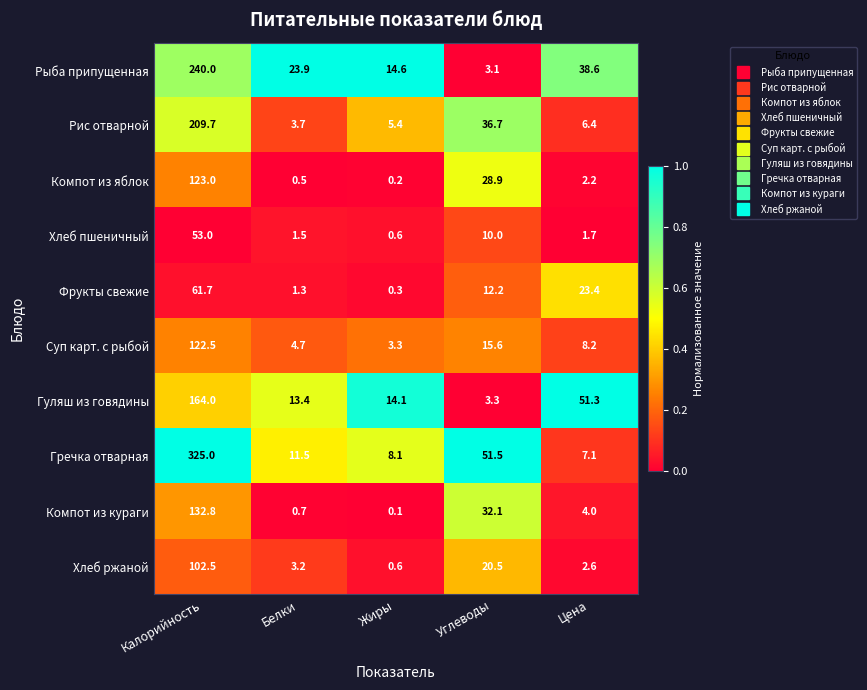

The value of Хлеб ржаной at Жиры is 1.0. True or false?

False